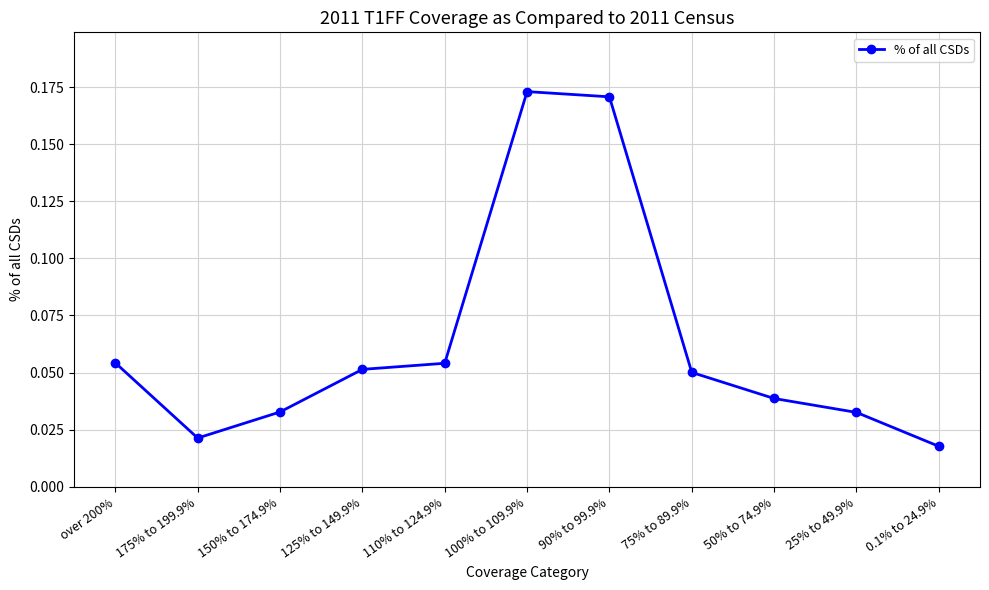

How many points are higher than both their immediate neighbors (excluding endpoints)?

1